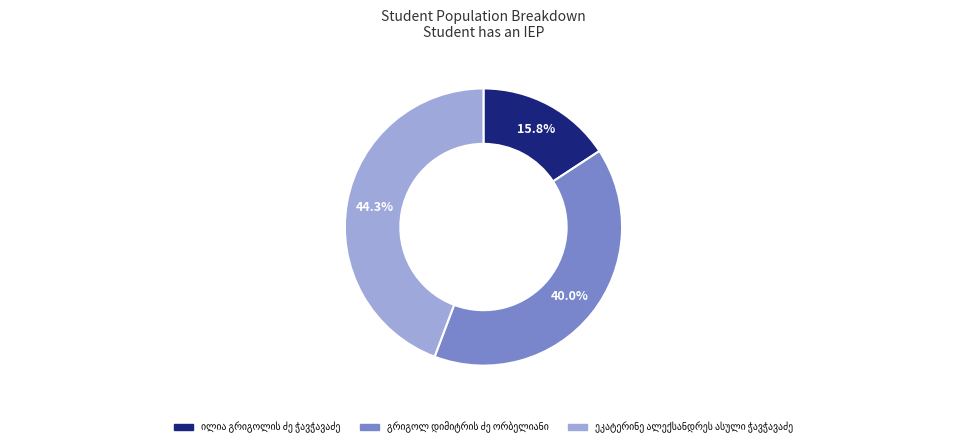

Is there any slice that represents more than half of the pie?

No